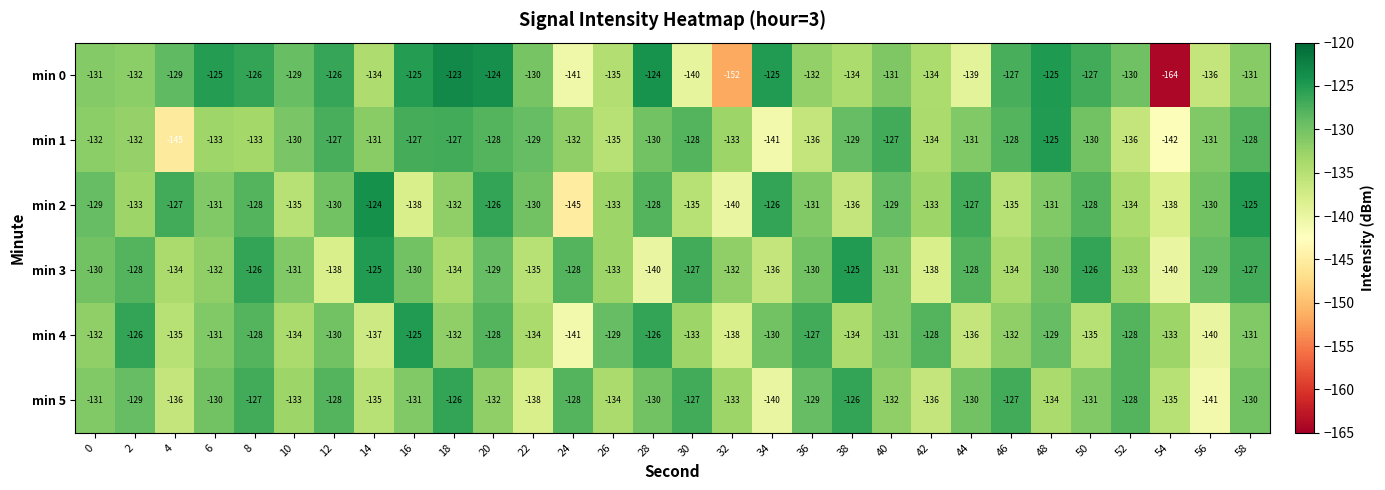

True or false: min 2 has a value of -51 at 4.

False